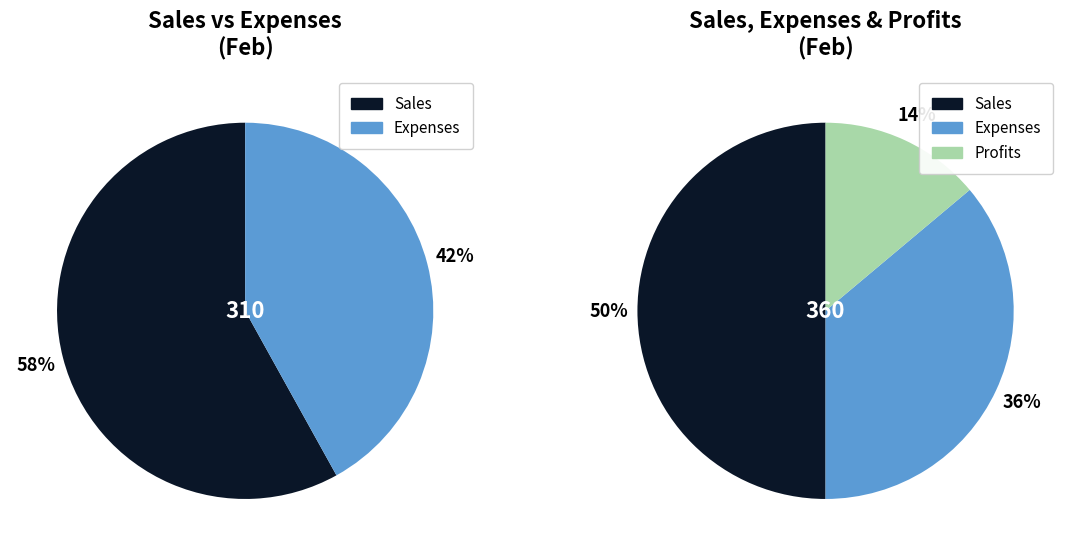

Rank the categories by value from lowest to highest.

Profits, Expenses, Sales